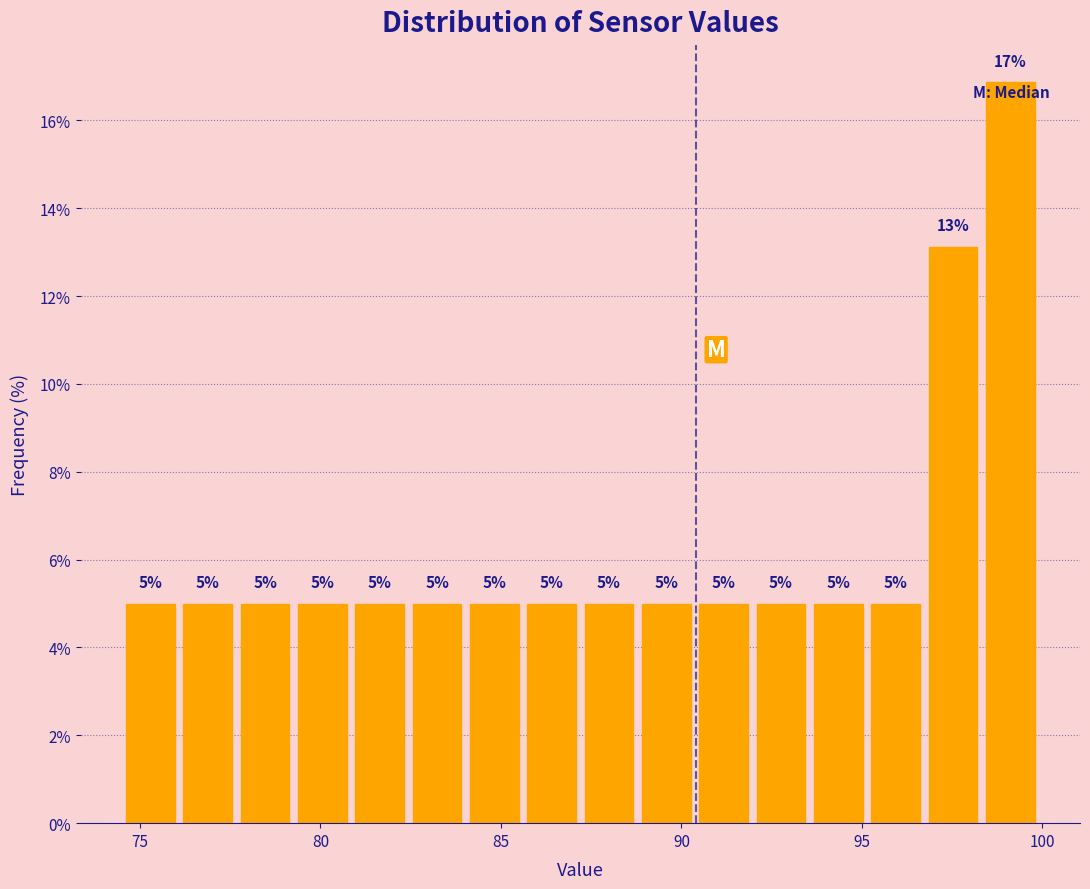

Around what value on the x-axis is the tallest bar? Give the approximate position of its centre, as read against the axis.

99.0